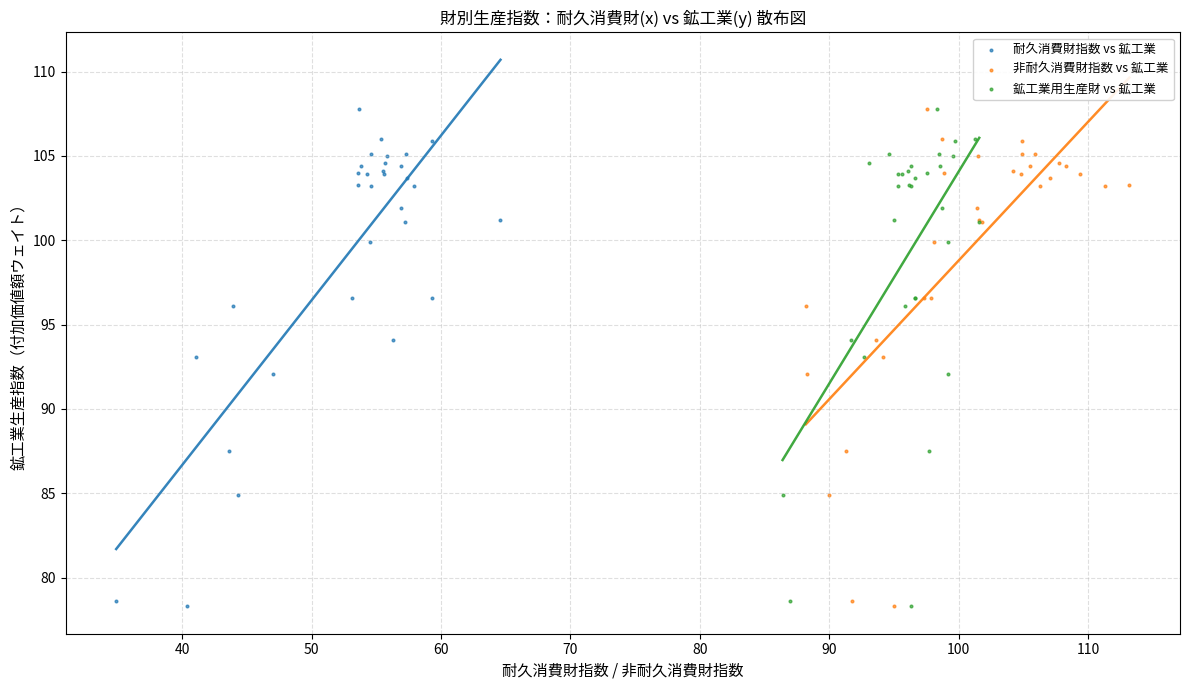

What are all the series names shown in the legend?

耐久消費財指数 vs 鉱工業, 非耐久消費財指数 vs 鉱工業, 鉱工業用生産財 vs 鉱工業